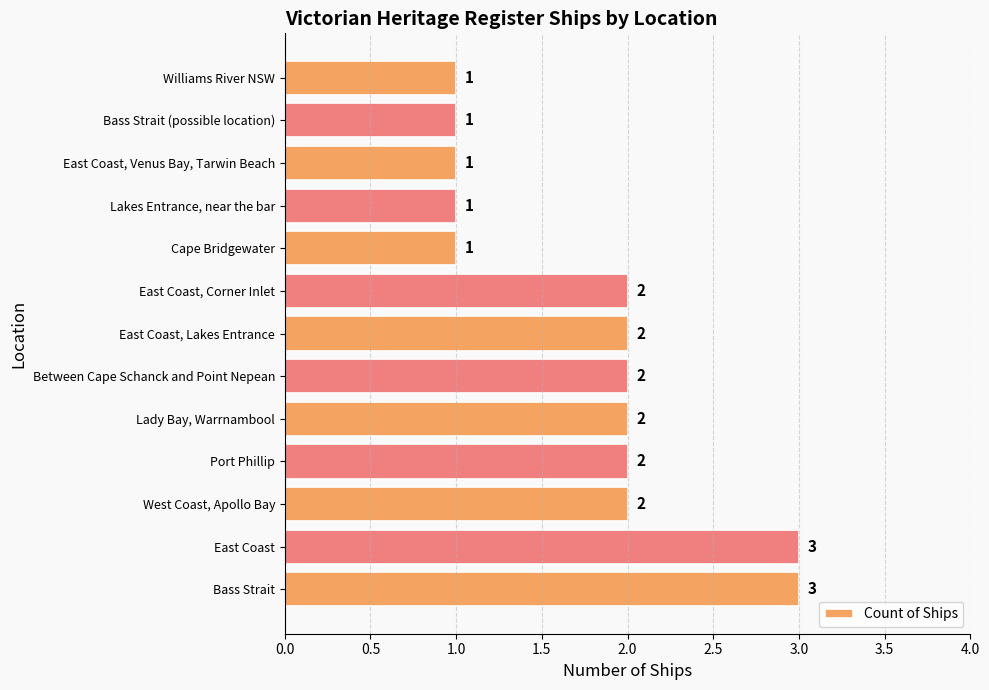

Reading bottom to top, extract all data points from this chart.

Bass Strait=3	East Coast=3	West Coast, Apollo Bay=2	Port Phillip=2	Lady Bay, Warrnambool=2	Between Cape Schanck and Point Nepean=2	East Coast, Lakes Entrance=2	East Coast, Corner Inlet=2	Cape Bridgewater=1	Lakes Entrance, near the bar=1	East Coast, Venus Bay, Tarwin Beach=1	Bass Strait (possible location)=1	Williams River NSW=1